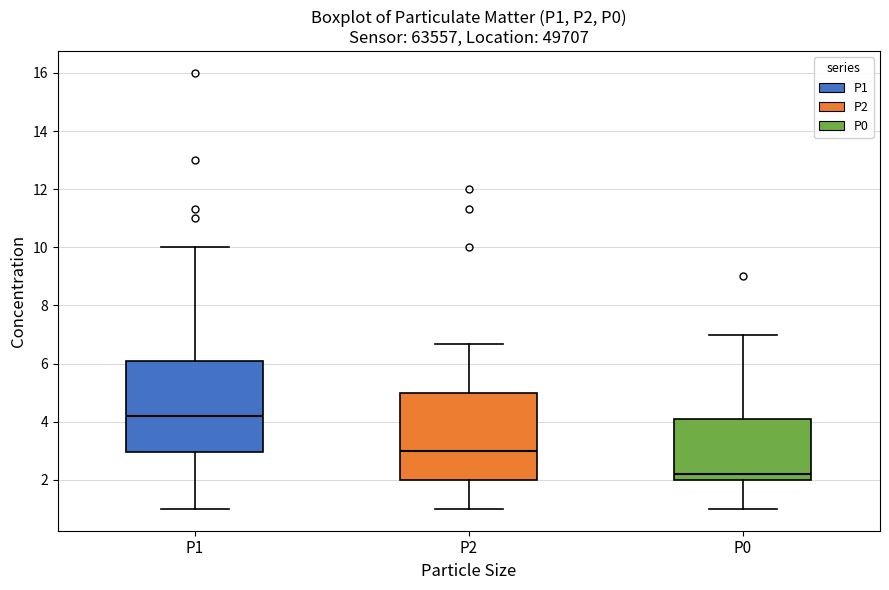

Reading left to right, transcribe this box plot: for each box, give where its median line is, the range the box spans, and where its two whiskers end, as read against the y-axis. The values are not printed on the chart, so give them approximately, as read against the axis.

P1: median 4.2, box 3.0 to 6.2, whiskers 1.0 to 10.0
P2: median 3.0, box 2.0 to 5.0, whiskers 1.0 to 6.6
P0: median 2.2, box 2.0 to 4.0, whiskers 1.0 to 7.0